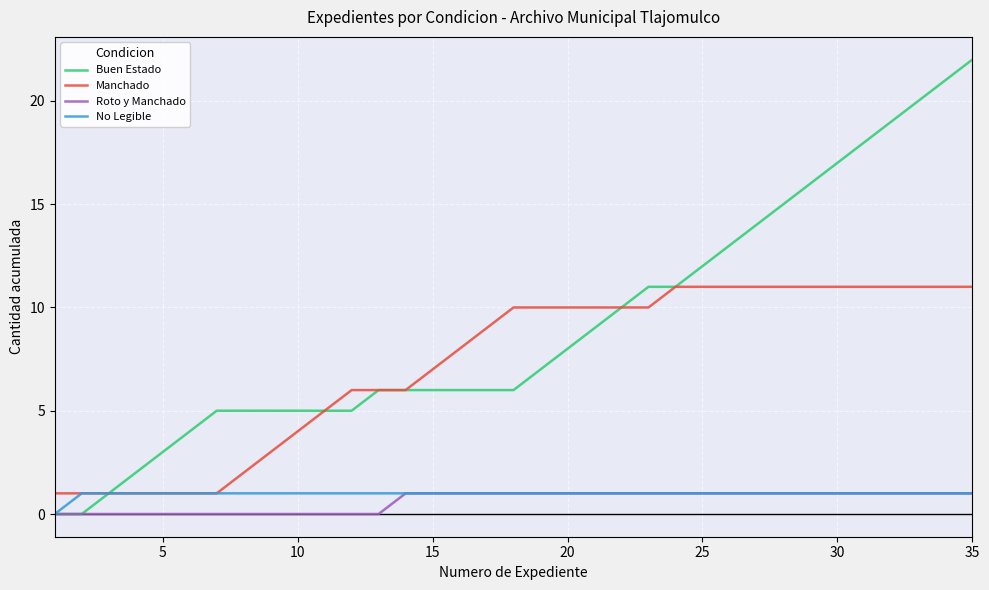

What is the difference between the second highest and second lowest values in the Roto y Manchado series?

1